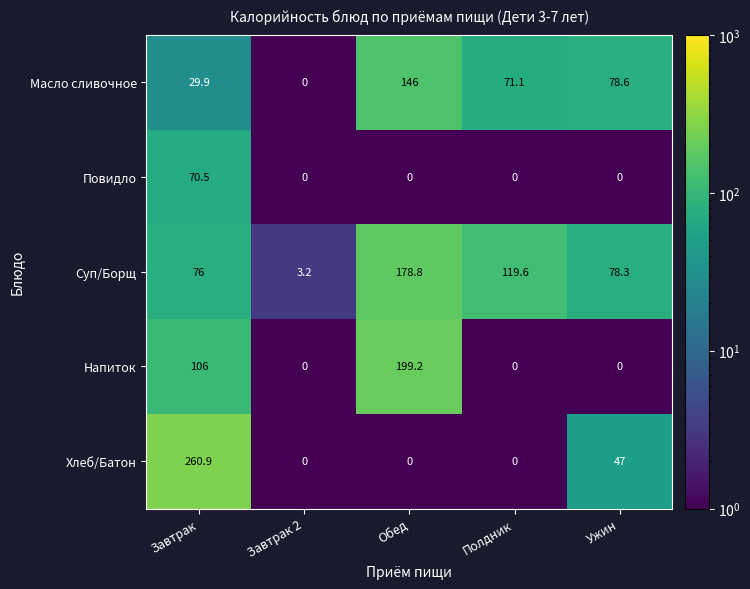

What is the total value across all series at Полдник?

190.7